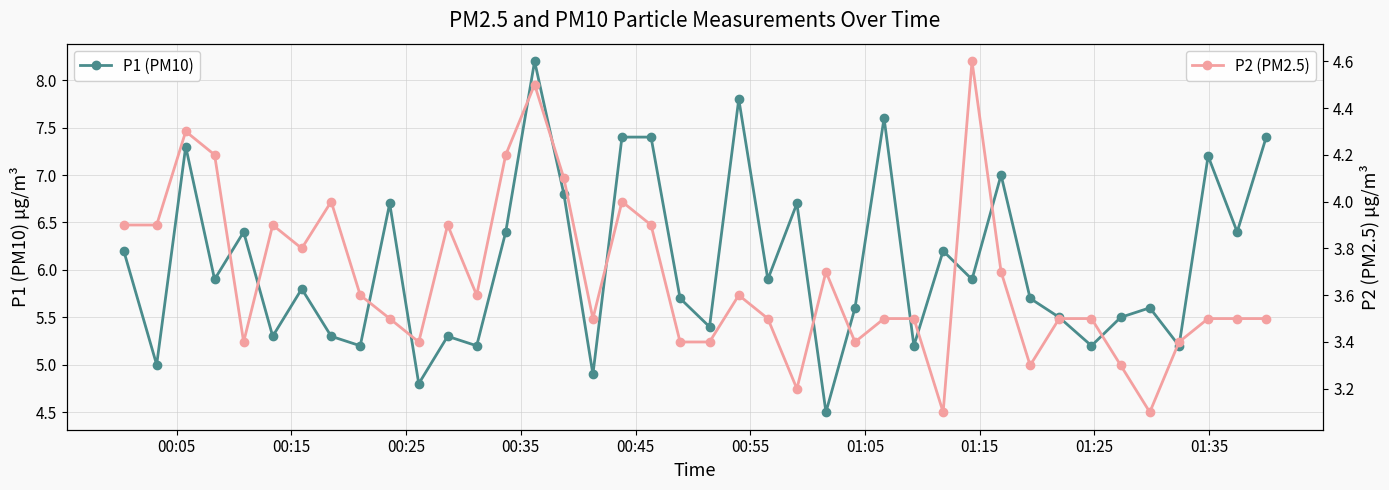

In P2 (PM2.5), how many points are higher than both neighbors (excluding endpoints)?

9